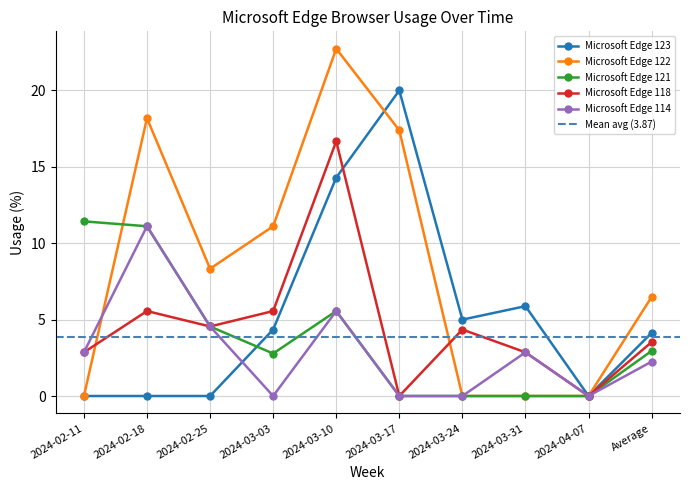

How many series are shown in this chart?

5